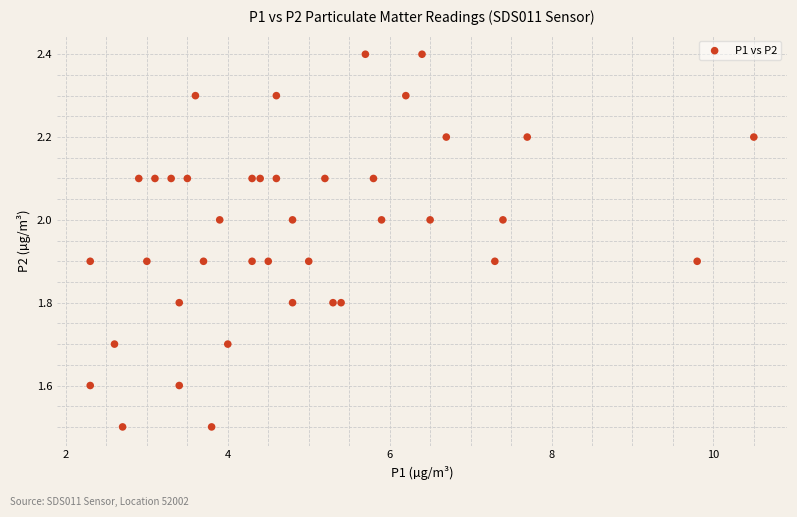

What is the range of X values (max minus min)?

8.2